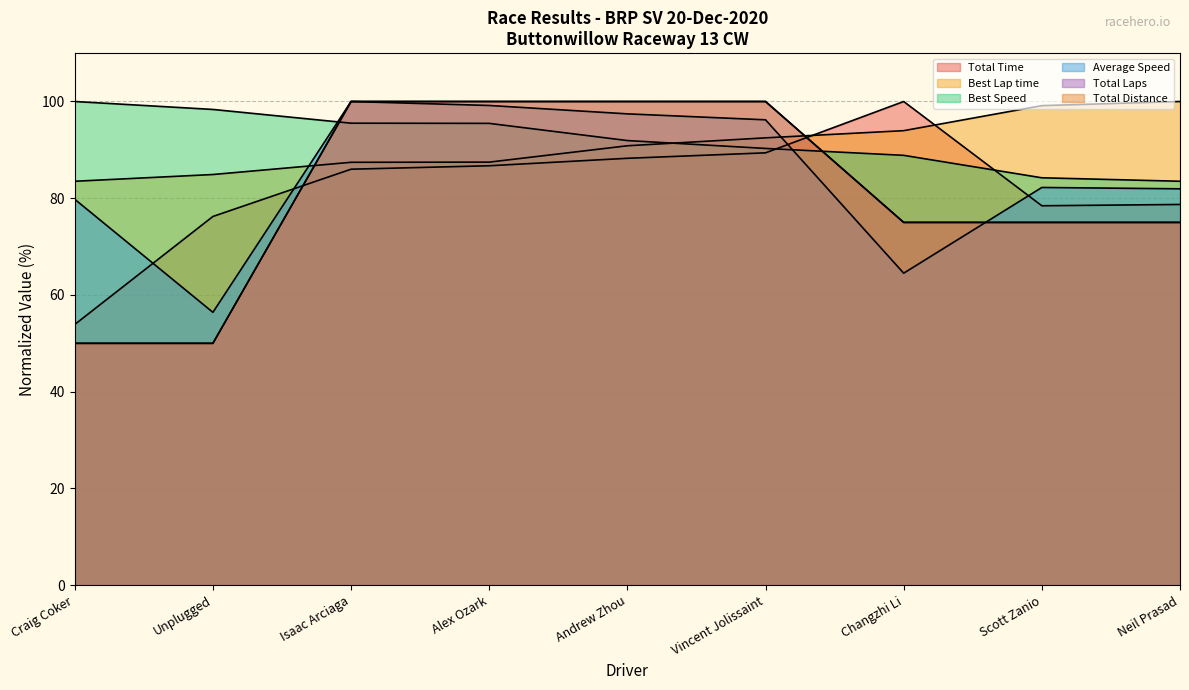

What is the minimum value shown in the chart?

50.0